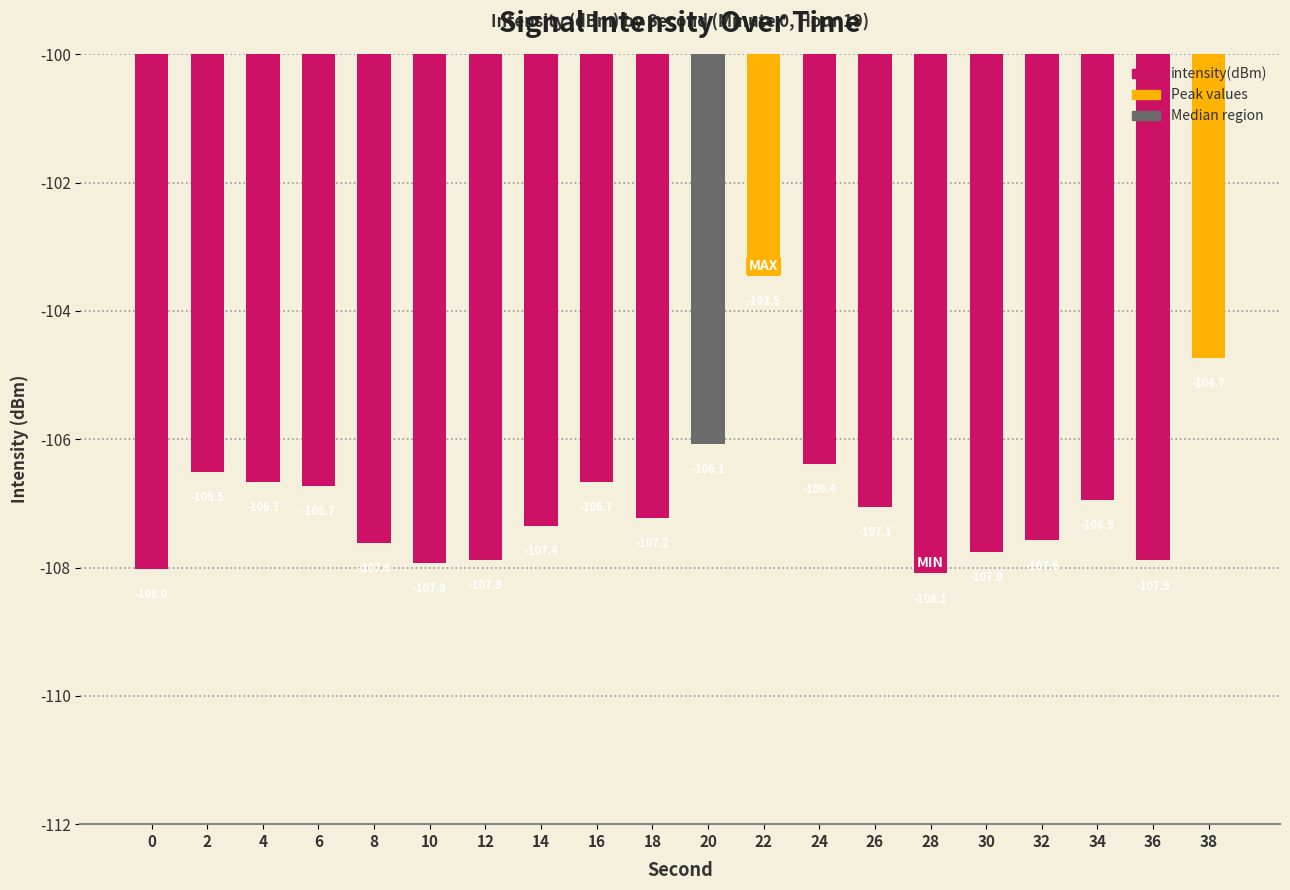

Count the number of categories in the chart.

20